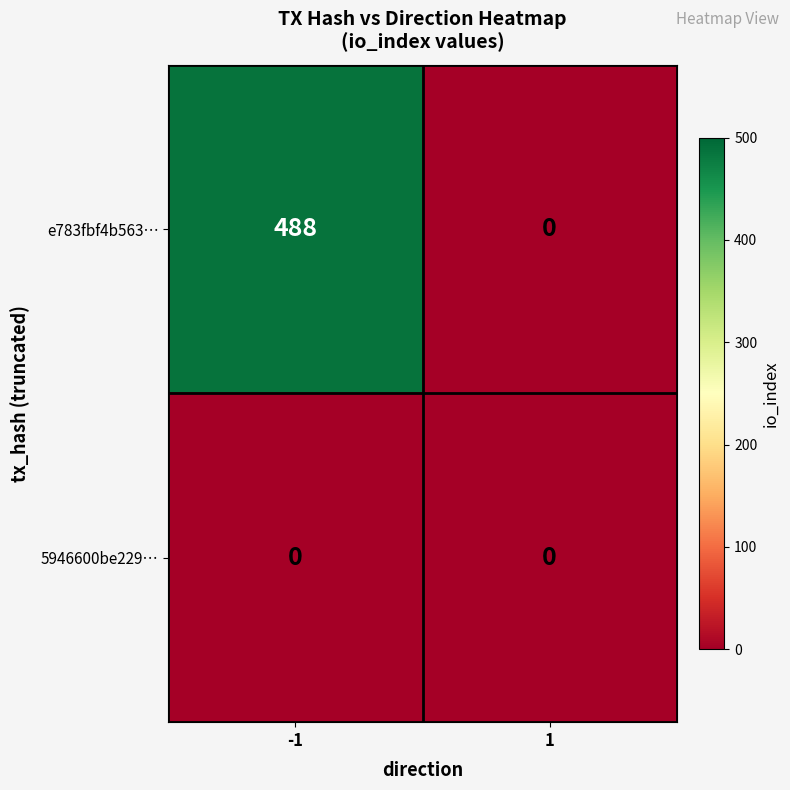

Between -1 and 1, which series saw the biggest shift?

e783fbf4b563…